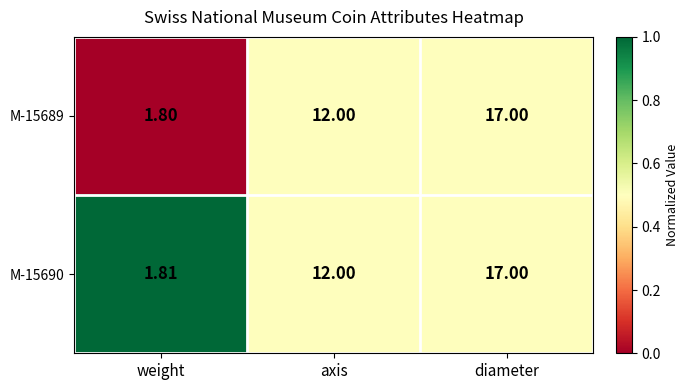

List the labels in order of M-15689 value, largest first.

diameter, axis, weight